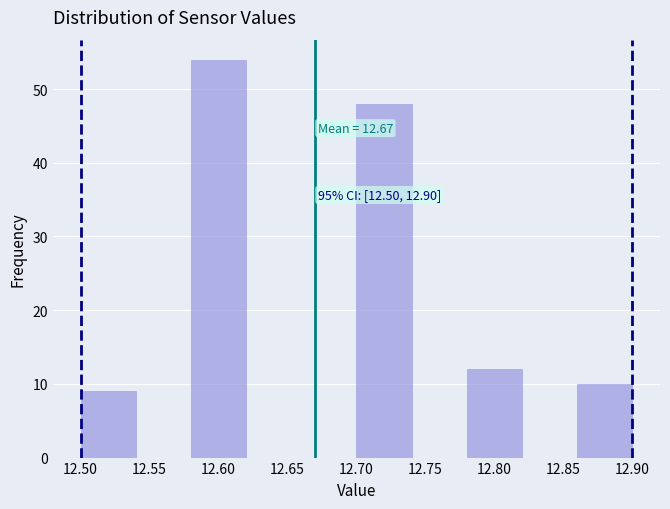

Over which range of the x-axis is the bar tallest?

12.58 to 12.62